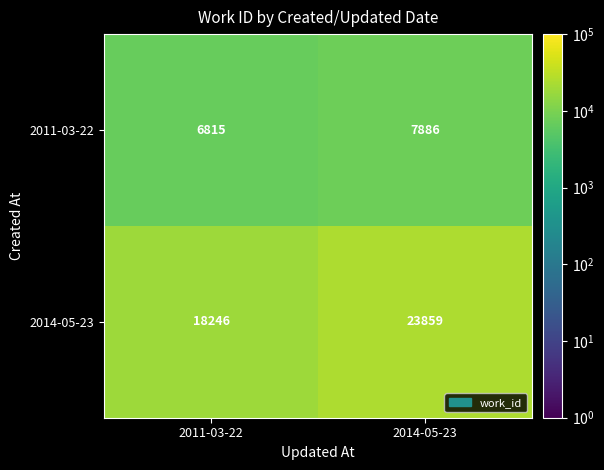

Rank the series by their average value, from highest to lowest.

2014-05-23, 2011-03-22